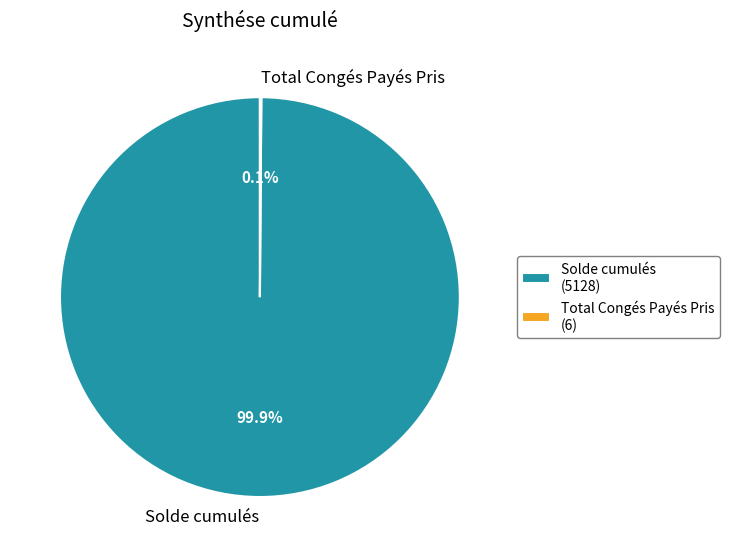

To the nearest percent, what portion does Solde cumulés represent?

100%